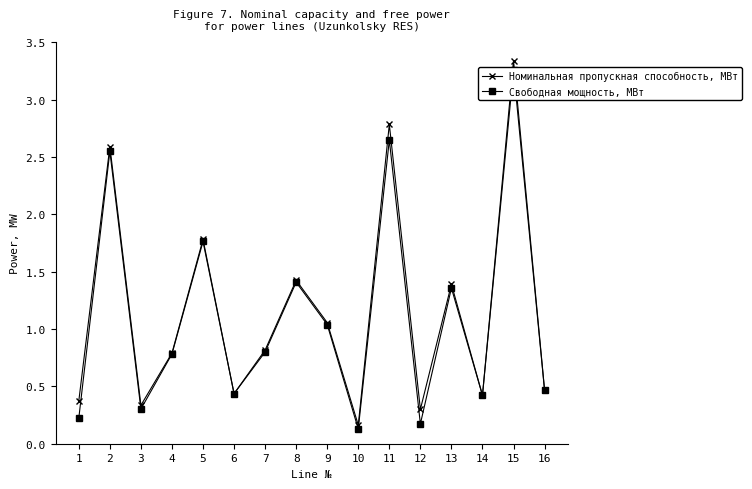

List the series in order of their peak value, lowest first.

Свободная мощность, МВт, Номинальная пропускная способность, МВт